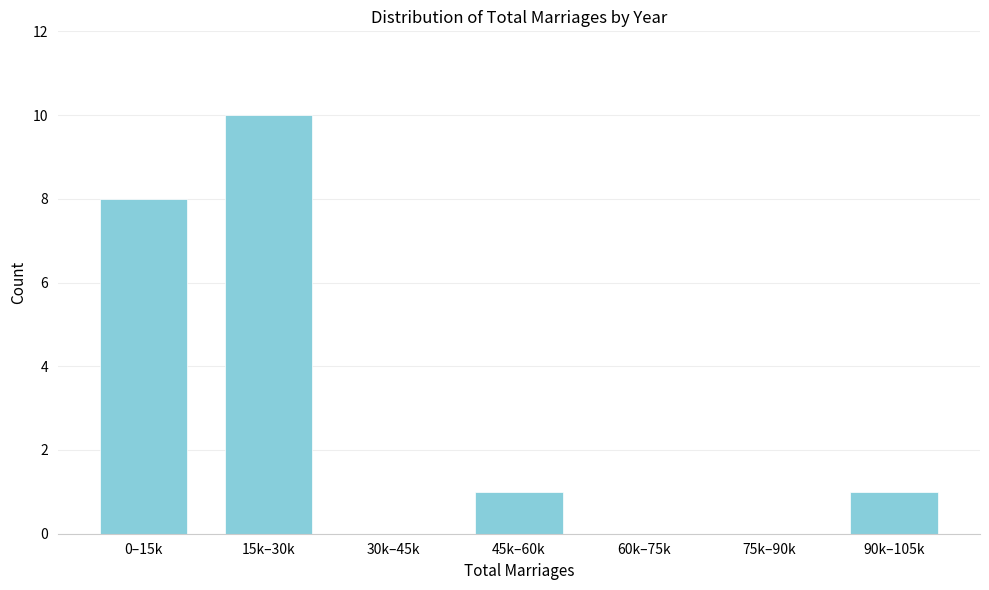

Reading right to left, extract all data points from this chart.

90k–105k=1	75k–90k=0	60k–75k=0	45k–60k=1	30k–45k=0	15k–30k=10	0–15k=8